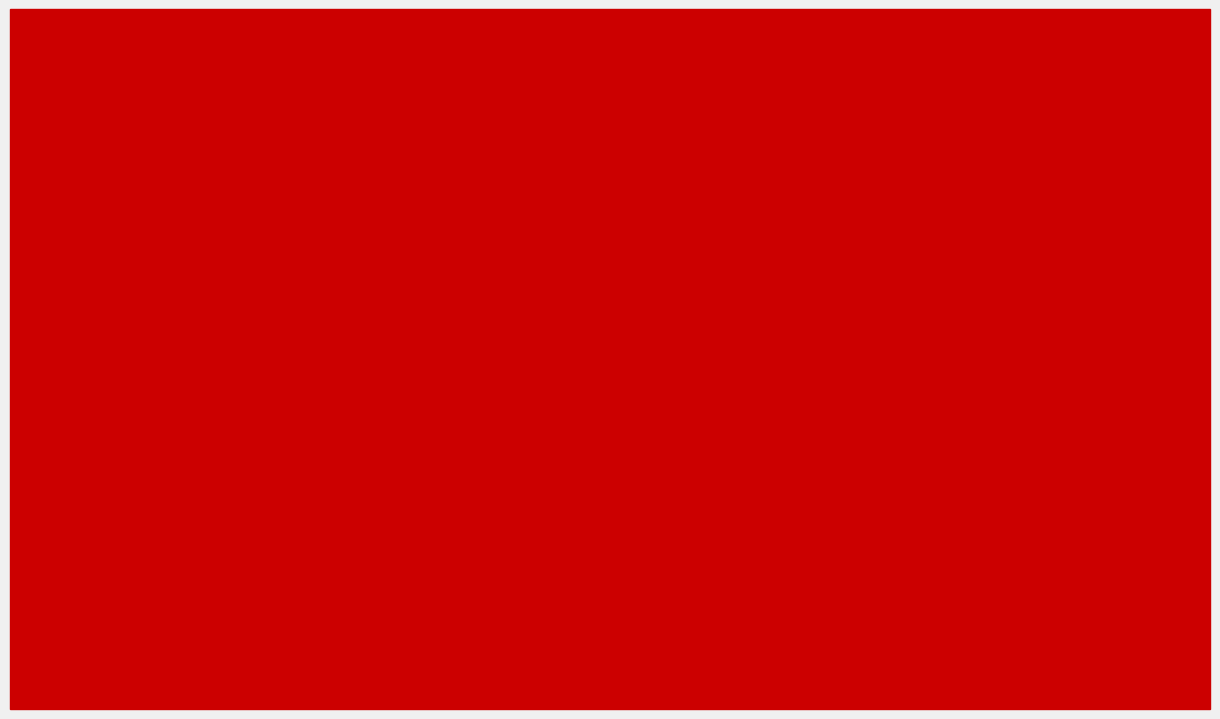

Does the chart contain stacked bars?

No